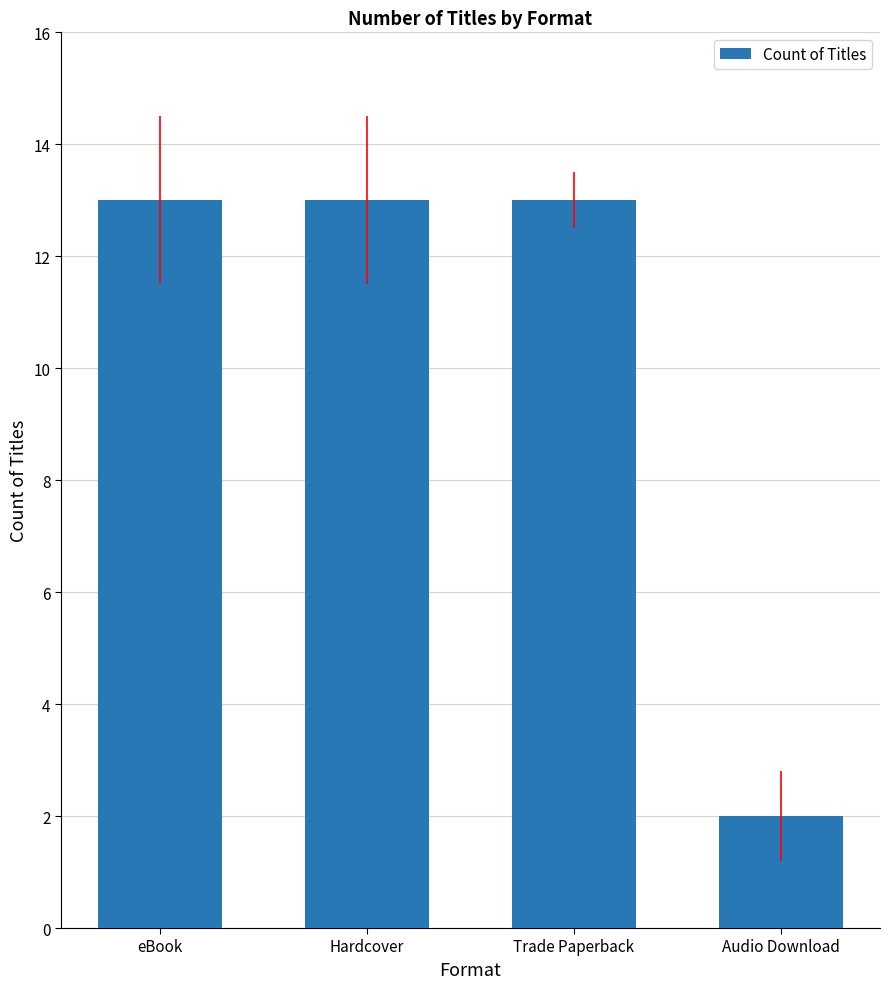

How many bars are there in total?

4